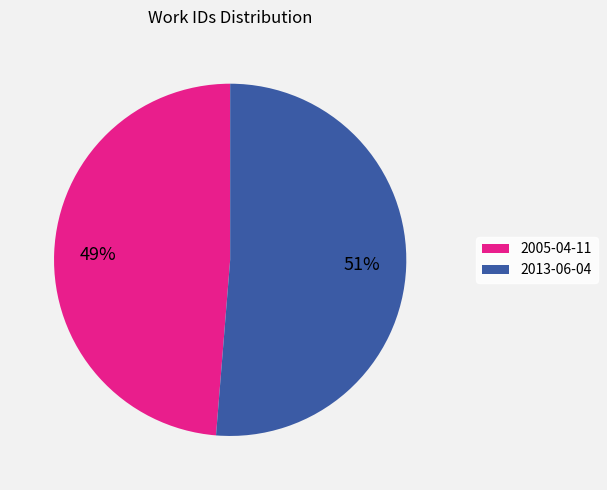

How many segments does this pie chart have?

2